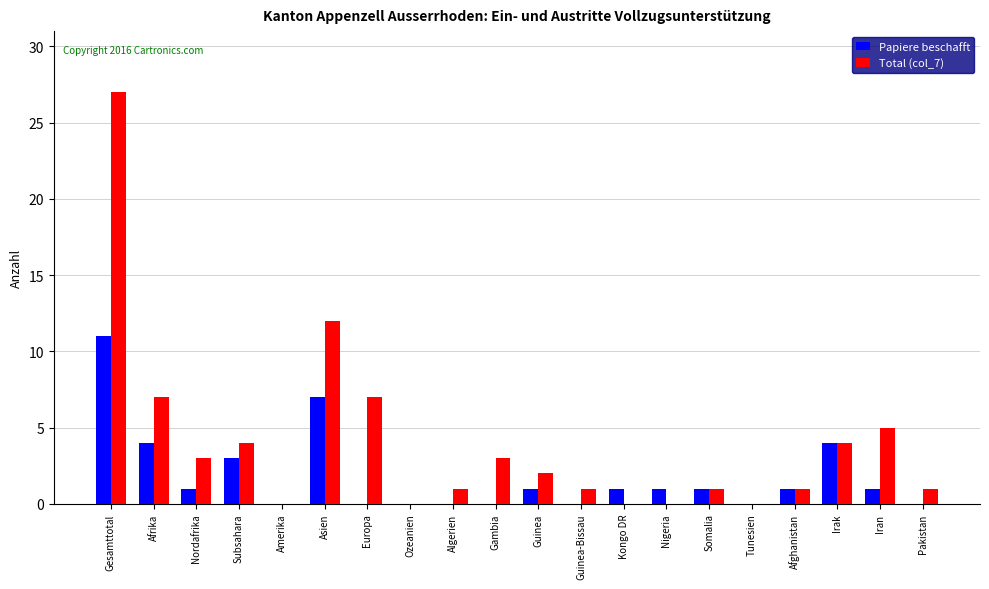

Reading left to right, extract all data points from this chart.

Papiere beschafft: Gesamttotal=11	Afrika=4	Nordafrika=1	Subsahara=3	Amerika=0	Asien=7	Europa=0	Ozeanien=0	Algerien=0	Gambia=0	Guinea=1	Guinea-Bissau=0	Kongo DR=1	Nigeria=1	Somalia=1	Tunesien=0	Afghanistan=1	Irak=4	Iran=1	Pakistan=0
Total (col_7): Gesamttotal=27	Afrika=7	Nordafrika=3	Subsahara=4	Amerika=0	Asien=12	Europa=7	Ozeanien=0	Algerien=1	Gambia=3	Guinea=2	Guinea-Bissau=1	Kongo DR=0	Nigeria=0	Somalia=1	Tunesien=0	Afghanistan=1	Irak=4	Iran=5	Pakistan=1